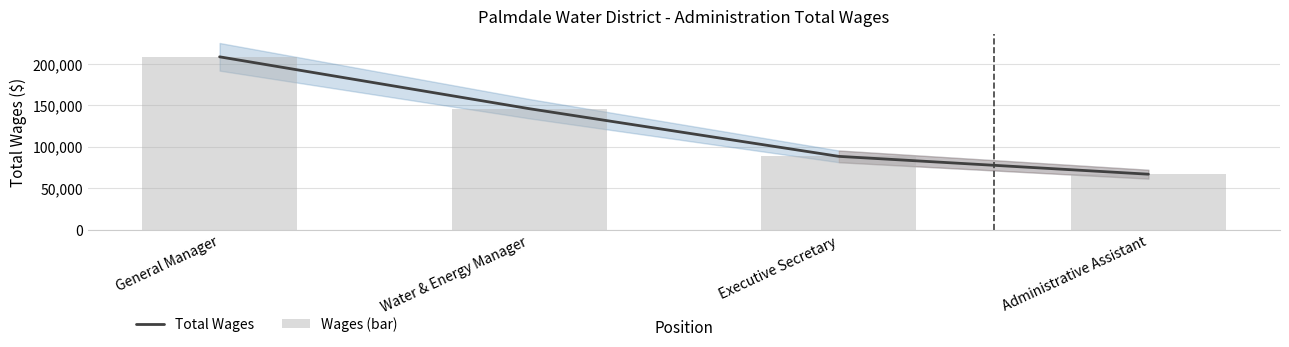

Reading left to right, list all the values displayed in this chart.

Total Wages: General Manager=208513	Water & Energy Manager=145969	Executive Secretary=88457	Administrative Assistant=66944
Wages (bar): General Manager=208513	Water & Energy Manager=145969	Executive Secretary=88457	Administrative Assistant=66944